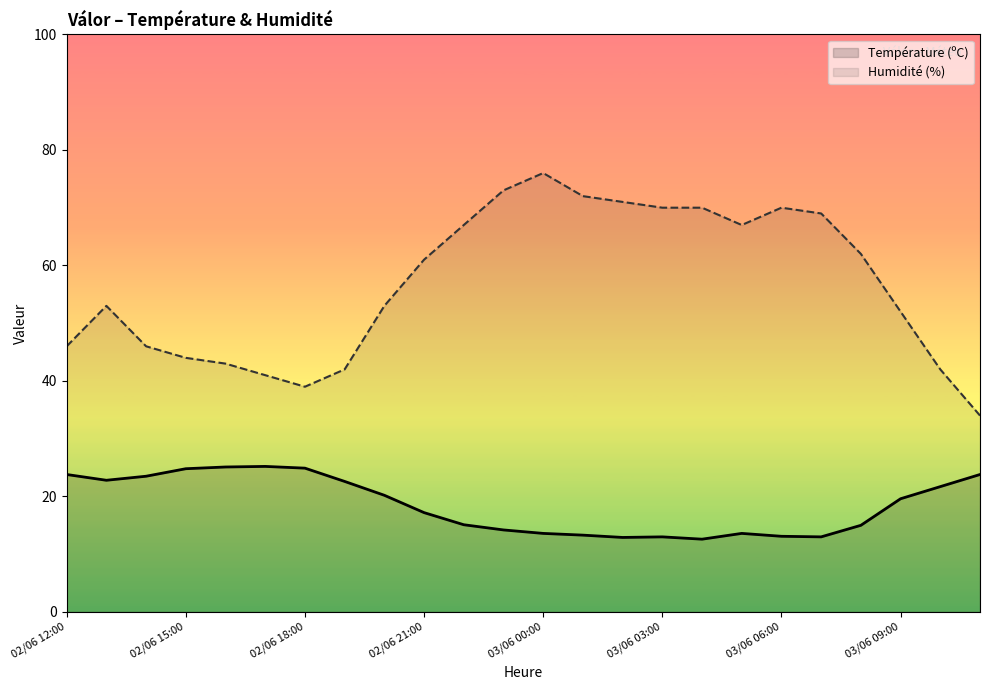

Rank the series by their average value, from highest to lowest.

Humidité (%), Température (ºC)